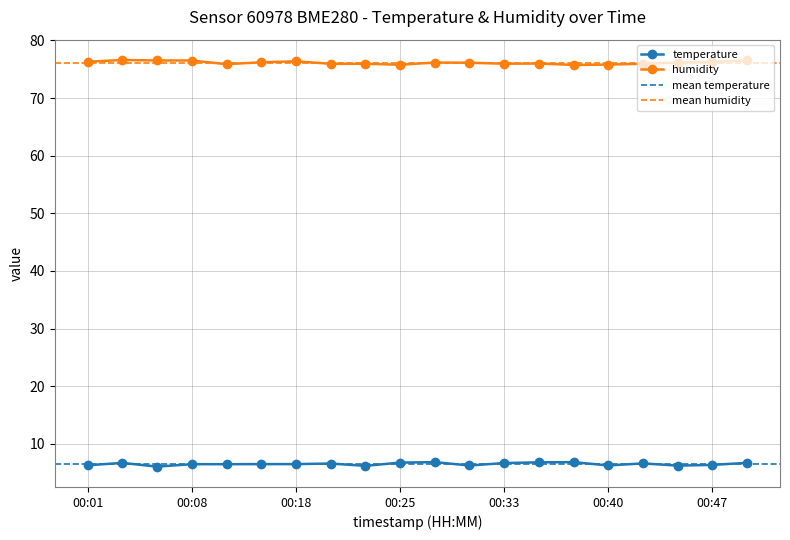

How many interior local peaks does the humidity series have?

4